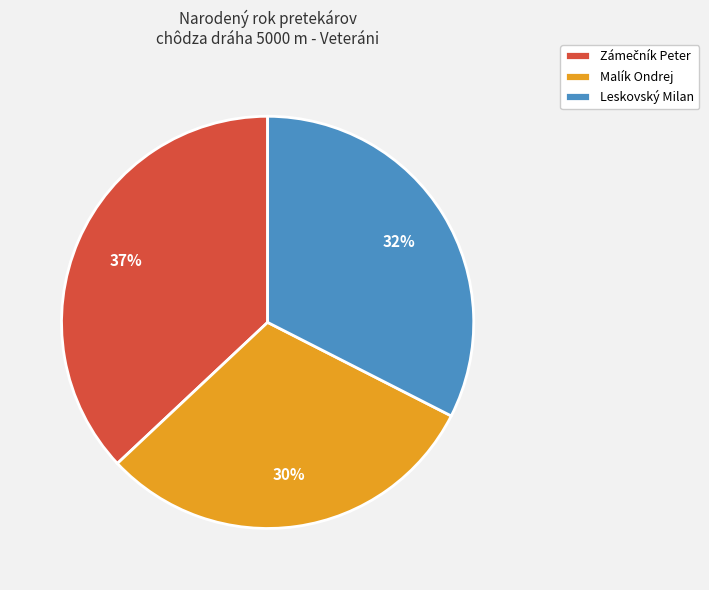

Count the number of slices in the pie.

3